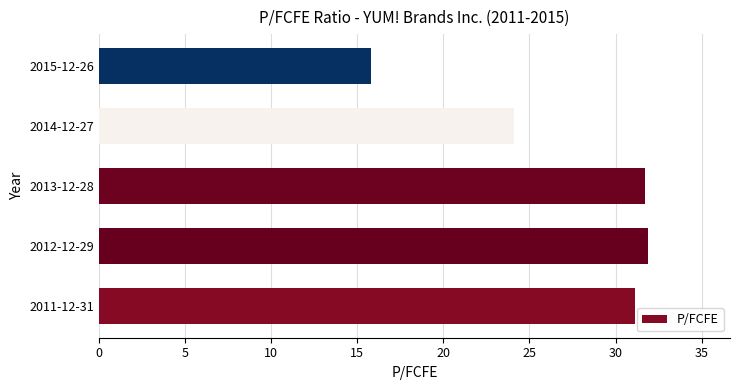

The chart shows a value of 31.9 at 2012-12-29. True or false?

True